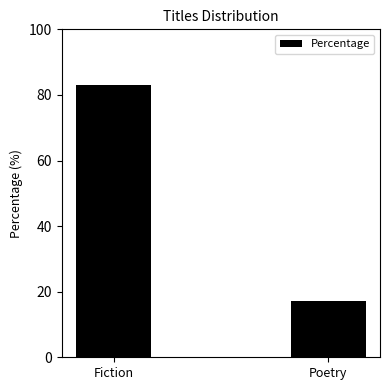

List the labels in order of value, smallest first.

Poetry, Fiction